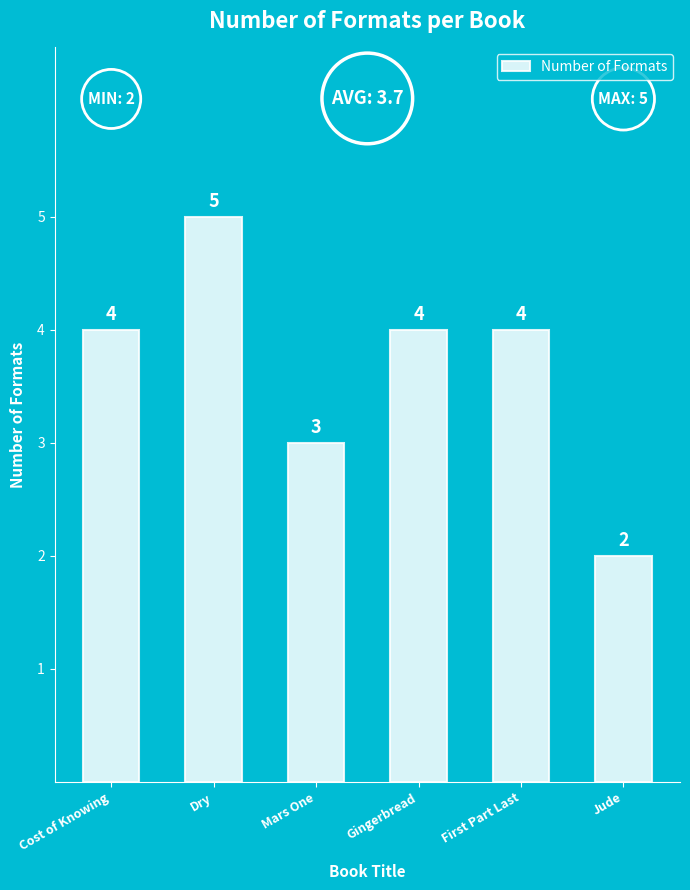

Read the value at Dry.

5